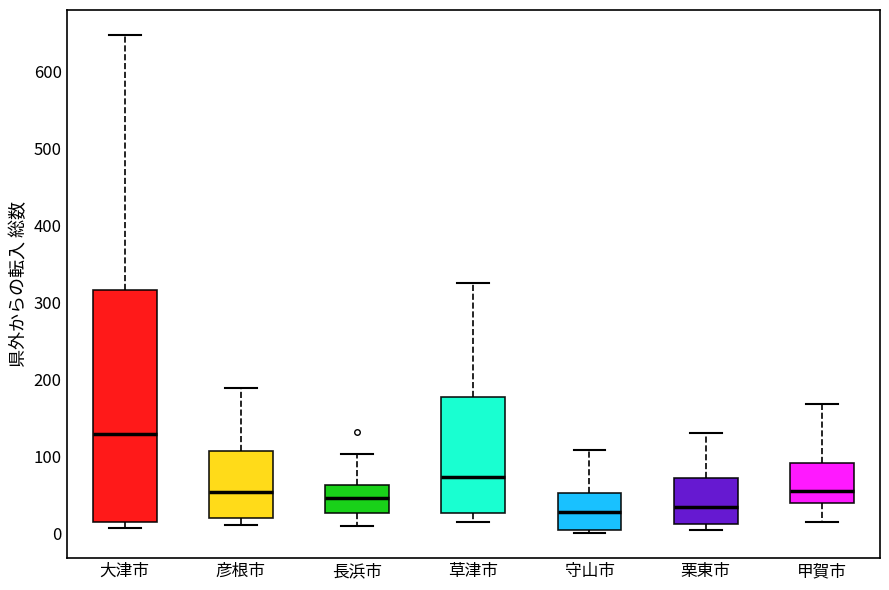

Reading left to right, transcribe this box plot: for each box, give where its median line is, the range the box spans, and where its two whiskers end, as read against the y-axis. The values are not printed on the chart, so give them approximately, as read against the axis.

大津市: median 130, box 20 to 320, whiskers 10 to 650
彦根市: median 60, box 20 to 110, whiskers 10 to 190
長浜市: median 50, box 30 to 60, whiskers 10 to 100
草津市: median 70, box 30 to 180, whiskers 20 to 330
守山市: median 30, box 10 to 50, whiskers 0 to 110
栗東市: median 40, box 10 to 70, whiskers 10 (just below the box's lower edge) to 130
甲賀市: median 60, box 40 to 90, whiskers 20 to 170